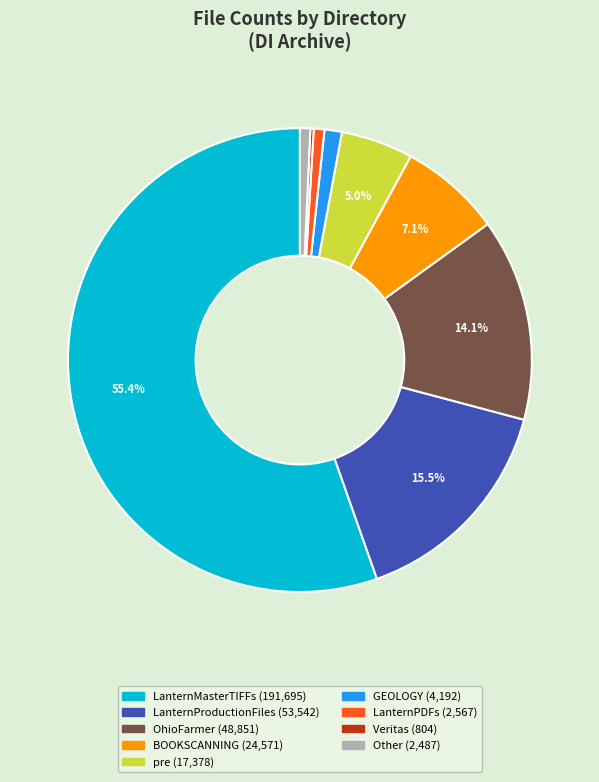

Is there a majority slice in this chart?

Yes